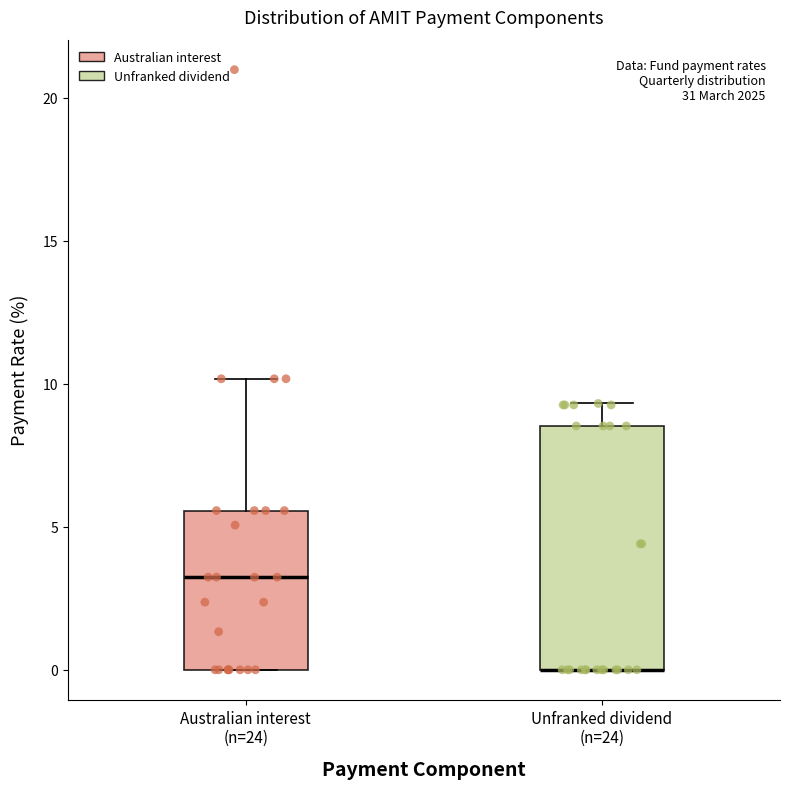

Where is the upper edge of the box for Unfranked dividend (n=24) on the y-axis? The values are not printed on the chart, so give them approximately, as read against the axis.

8.5